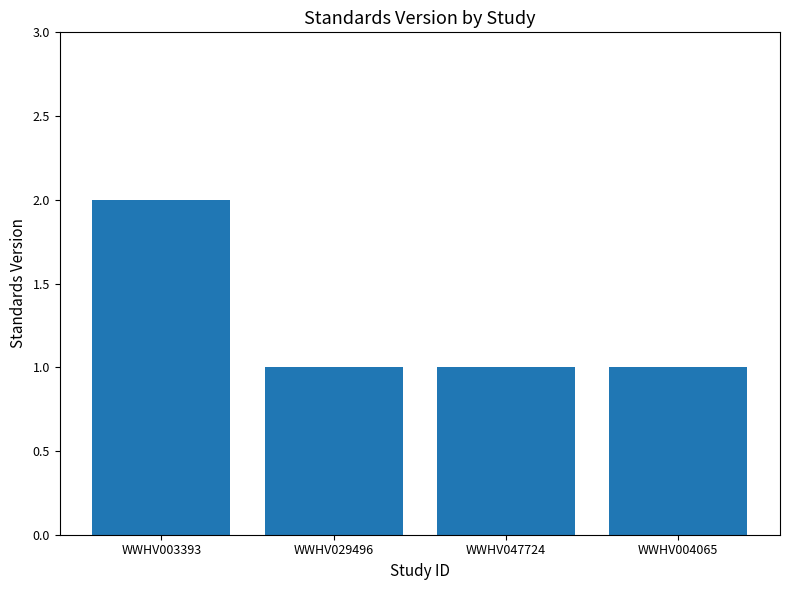

What is the minimum value shown in the chart?

1